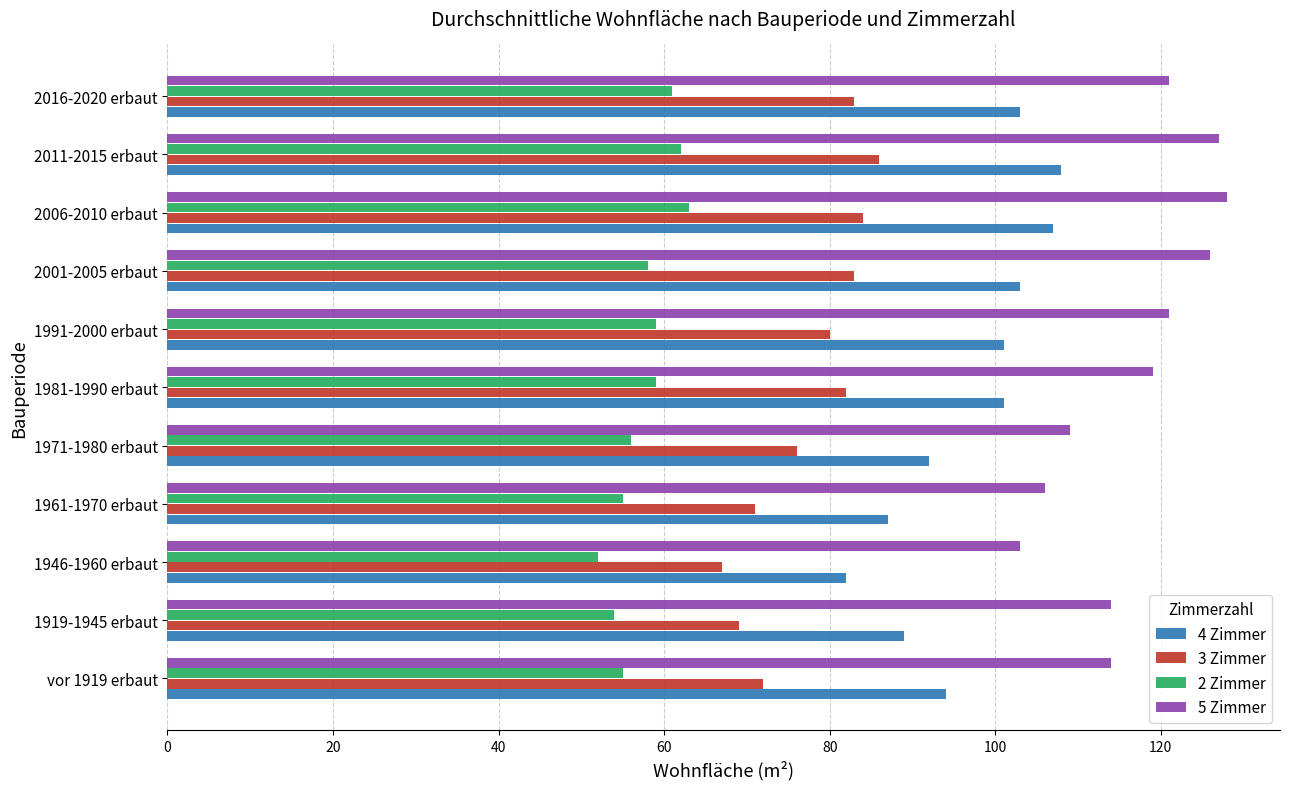

What is the minimum value shown in the chart?

52